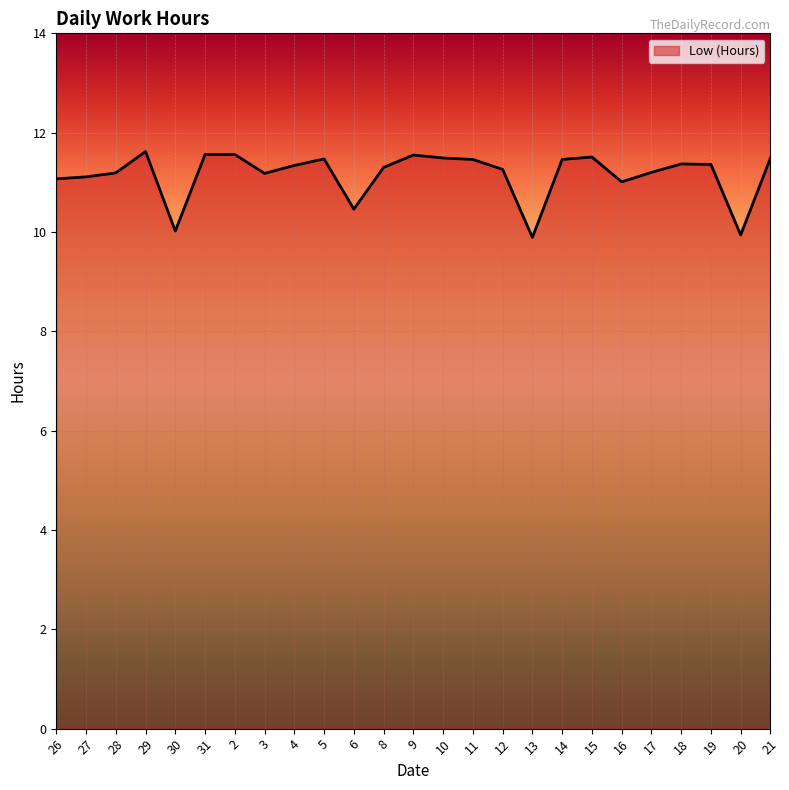

Is it true that the value at 15 is 11.5?

True